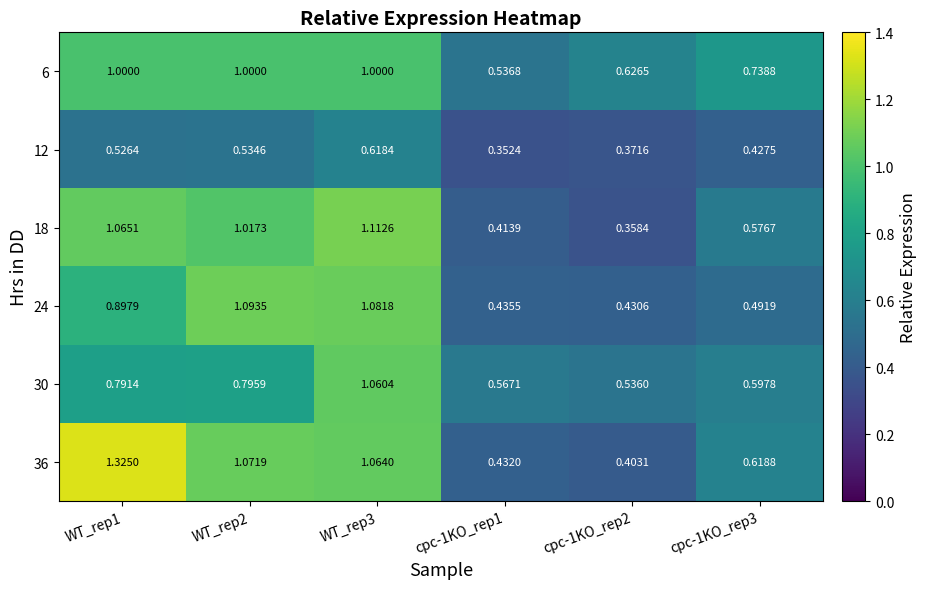

Reading left to right, list all the values displayed in this chart.

6: WT_rep1=1.0	WT_rep2=1.0	WT_rep3=1.0	cpc-1KO_rep1=0.5	cpc-1KO_rep2=0.6	cpc-1KO_rep3=0.7
12: WT_rep1=0.5	WT_rep2=0.5	WT_rep3=0.6	cpc-1KO_rep1=0.4	cpc-1KO_rep2=0.4	cpc-1KO_rep3=0.4
18: WT_rep1=1.1	WT_rep2=1.0	WT_rep3=1.1	cpc-1KO_rep1=0.4	cpc-1KO_rep2=0.4	cpc-1KO_rep3=0.6
24: WT_rep1=0.9	WT_rep2=1.1	WT_rep3=1.1	cpc-1KO_rep1=0.4	cpc-1KO_rep2=0.4	cpc-1KO_rep3=0.5
30: WT_rep1=0.8	WT_rep2=0.8	WT_rep3=1.1	cpc-1KO_rep1=0.6	cpc-1KO_rep2=0.5	cpc-1KO_rep3=0.6
36: WT_rep1=1.3	WT_rep2=1.1	WT_rep3=1.1	cpc-1KO_rep1=0.4	cpc-1KO_rep2=0.4	cpc-1KO_rep3=0.6